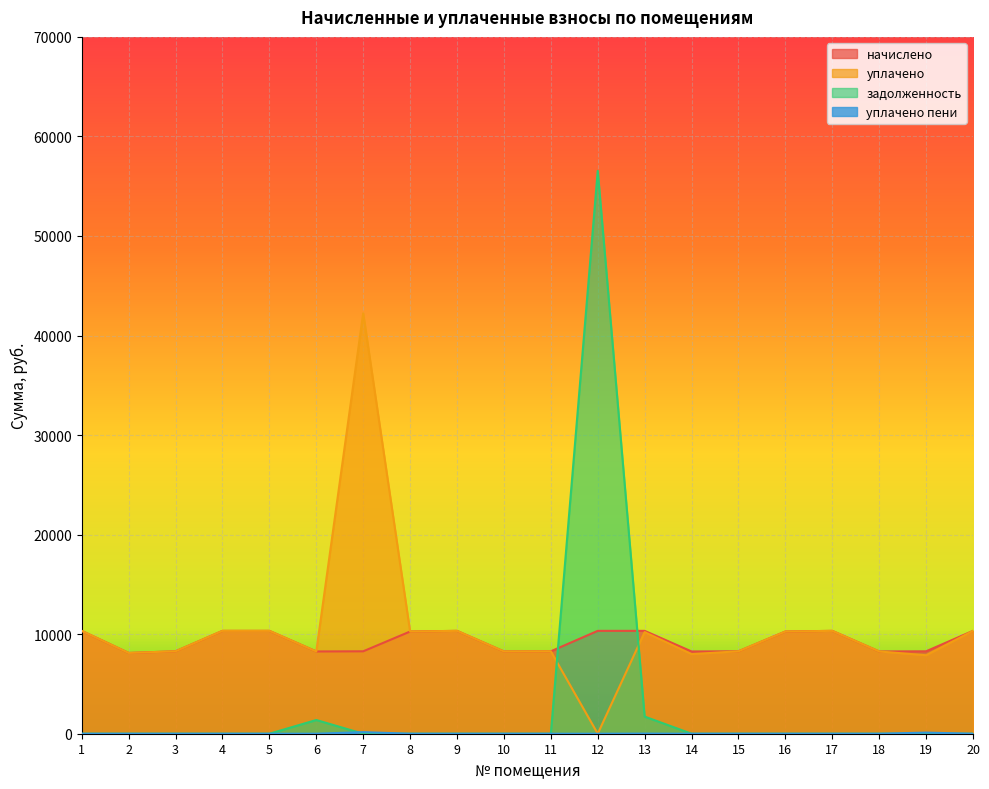

Where is задолженность nearest to the value 28272?

13